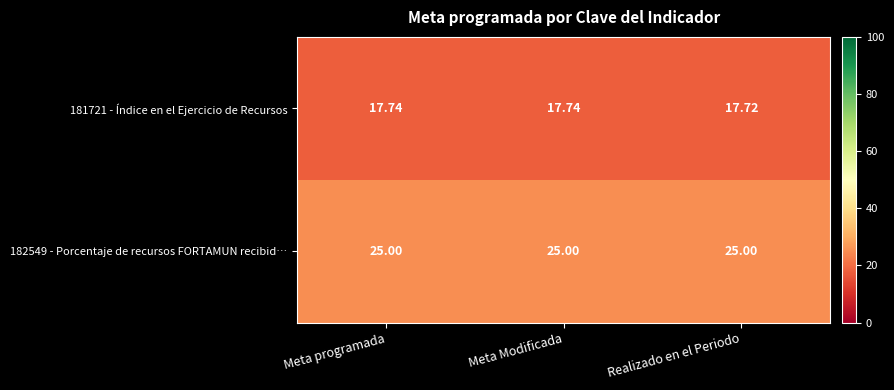

At how many categories does at least one series exceed 20?

3